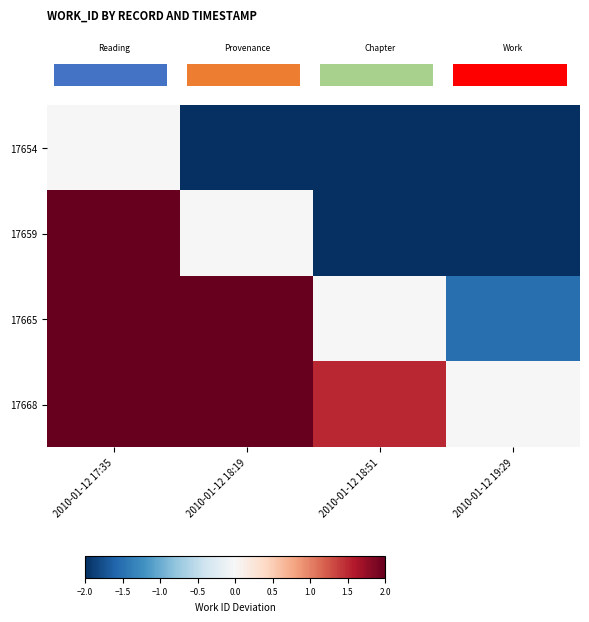

At how many categories does at least one series exceed 3?

2